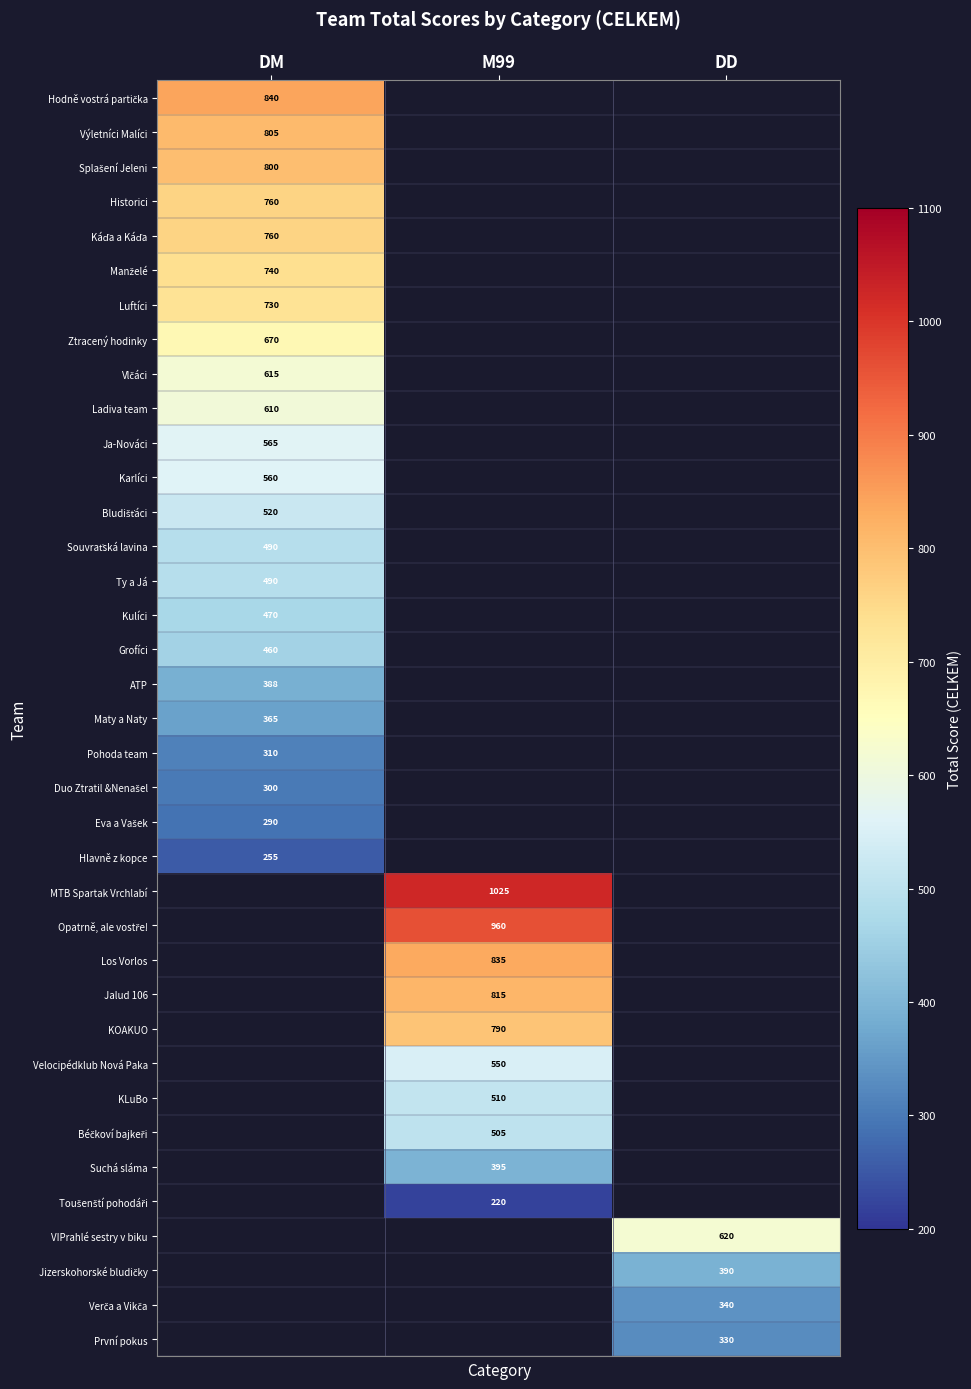

The value of Grofíci at DM is 164. True or false?

False